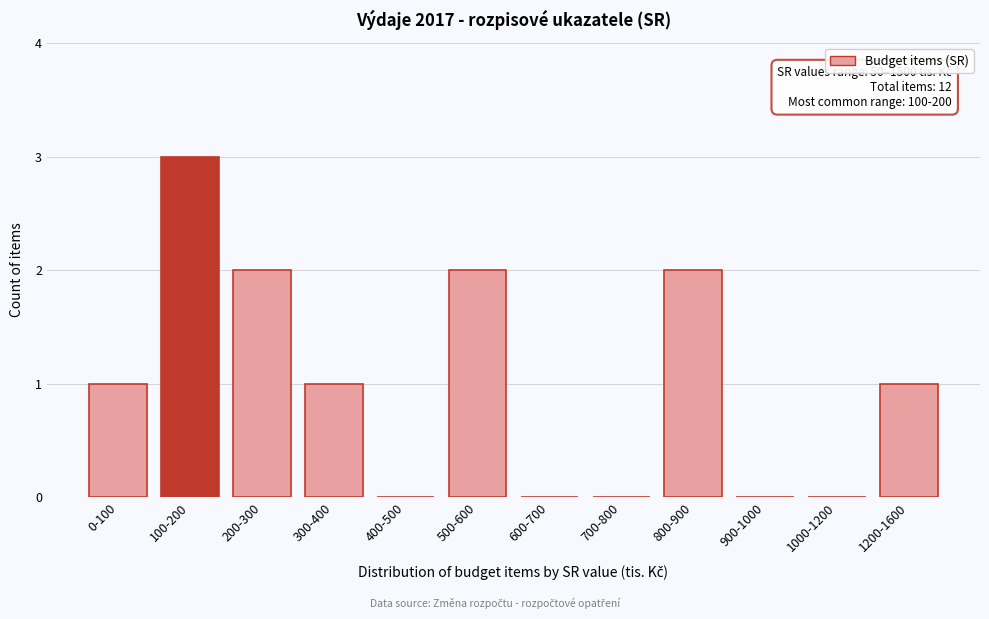

Reading left to right, extract all data points from this chart.

0-100=1	100-200=3	200-300=2	300-400=1	400-500=0	500-600=2	600-700=0	700-800=0	800-900=2	900-1000=0	1000-1200=0	1200-1600=1